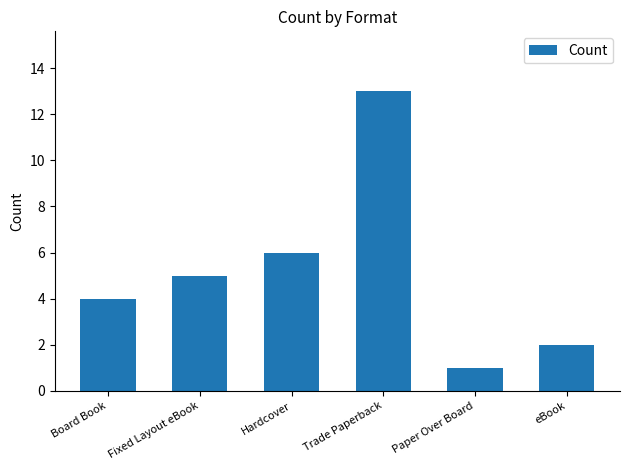

List the labels in order of value, smallest first.

Paper Over Board, eBook, Board Book, Fixed Layout eBook, Hardcover, Trade Paperback